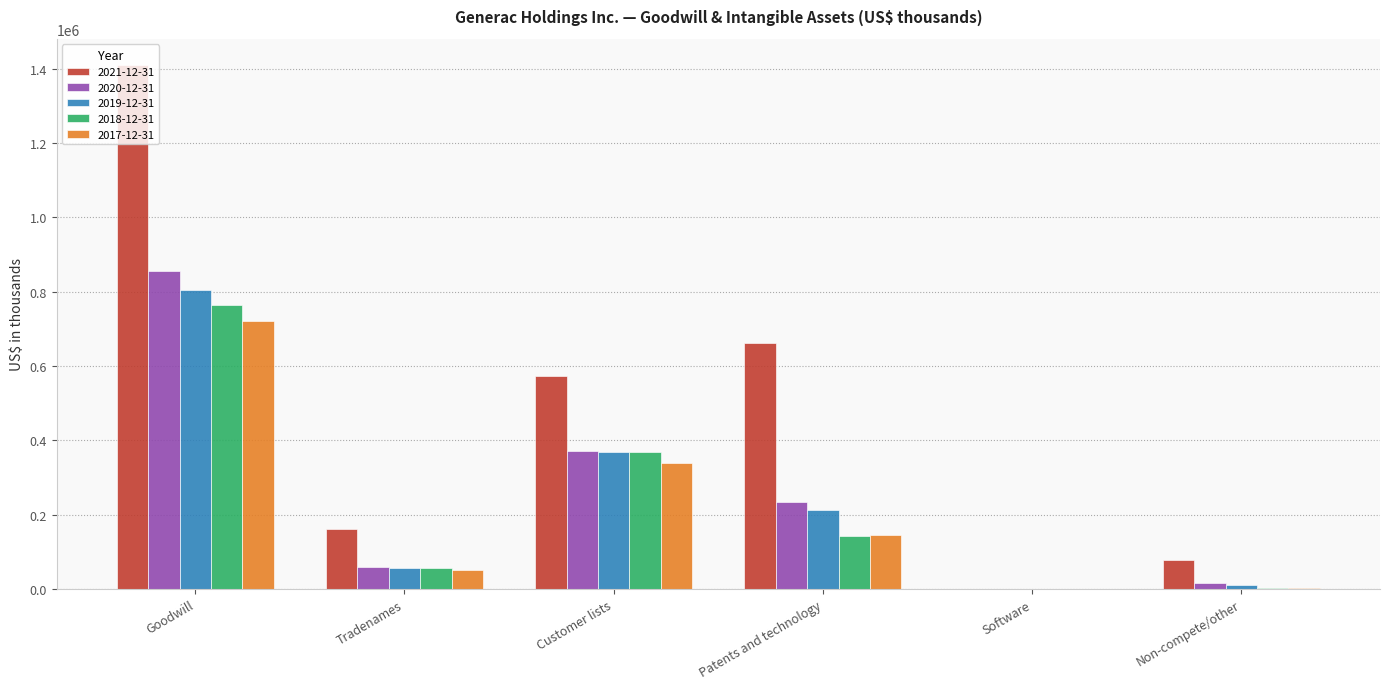

Which series changed the most between Goodwill and Tradenames?

2021-12-31